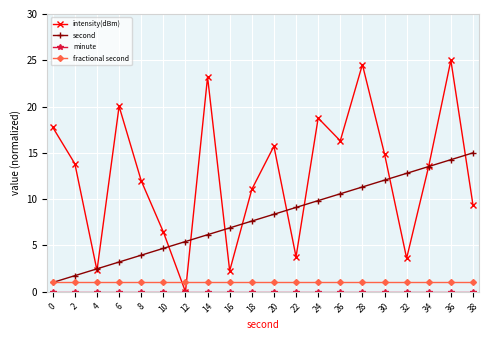

Is it true that intensity(dBm) equals 3.6 at 32?

True